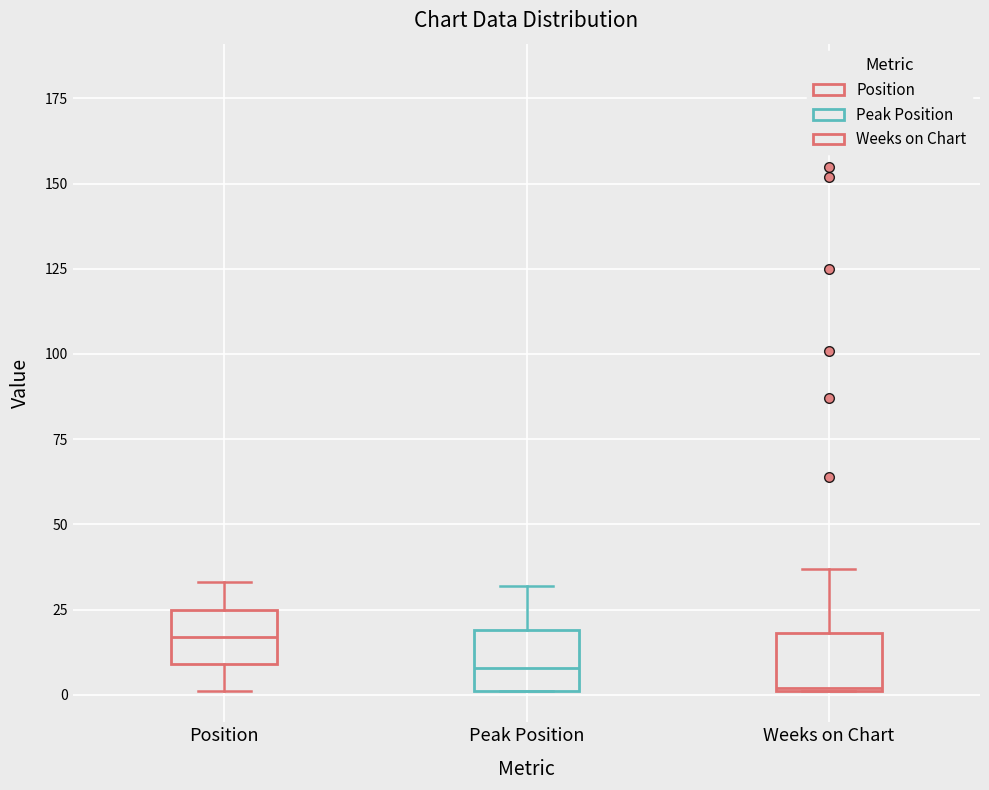

Reading left to right, read every box against the y-axis: the position of its median line, the range the box covers, and the ends of its whiskers. The values are not printed on the chart, so give them approximately, as read against the axis.

Position: median 15, box 10 to 25, whiskers 0 to 35
Peak Position: median 10, box 0 to 20, whiskers 0 to 30
Weeks on Chart: median 0, box 0 to 20, whiskers 0 to 35